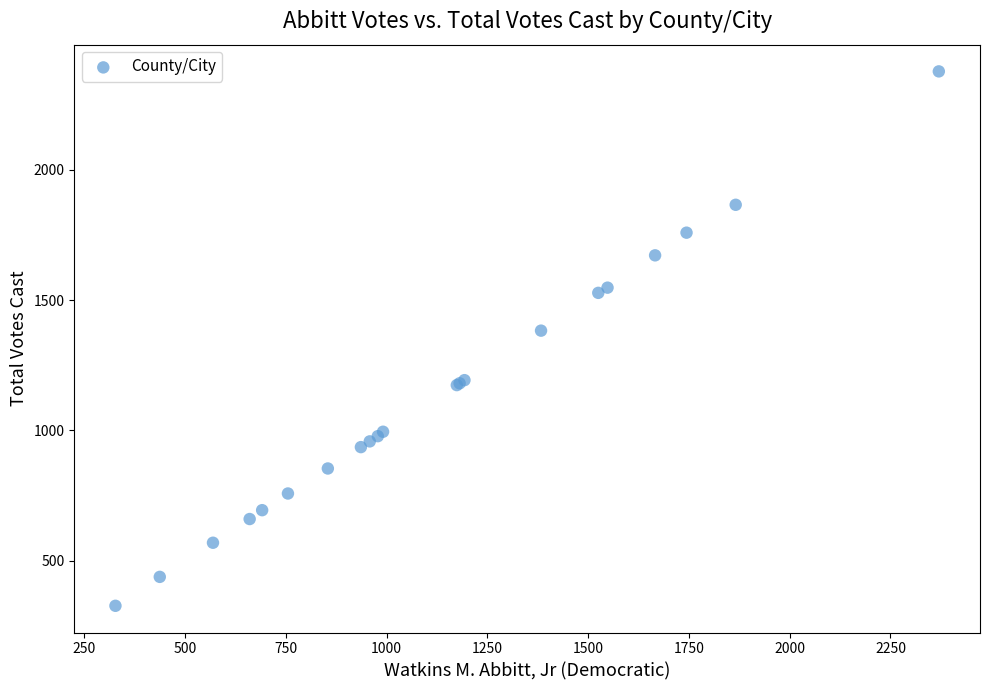

What Y value in the scatter plot is closest to 1352?

1383